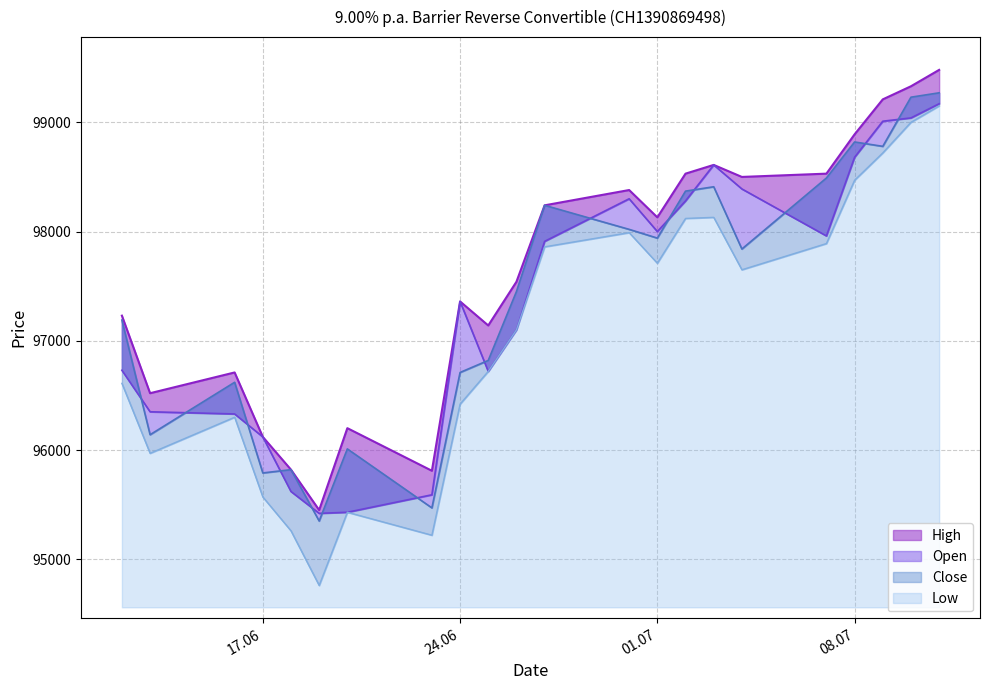

True or false: Close and High cross at least once.

False